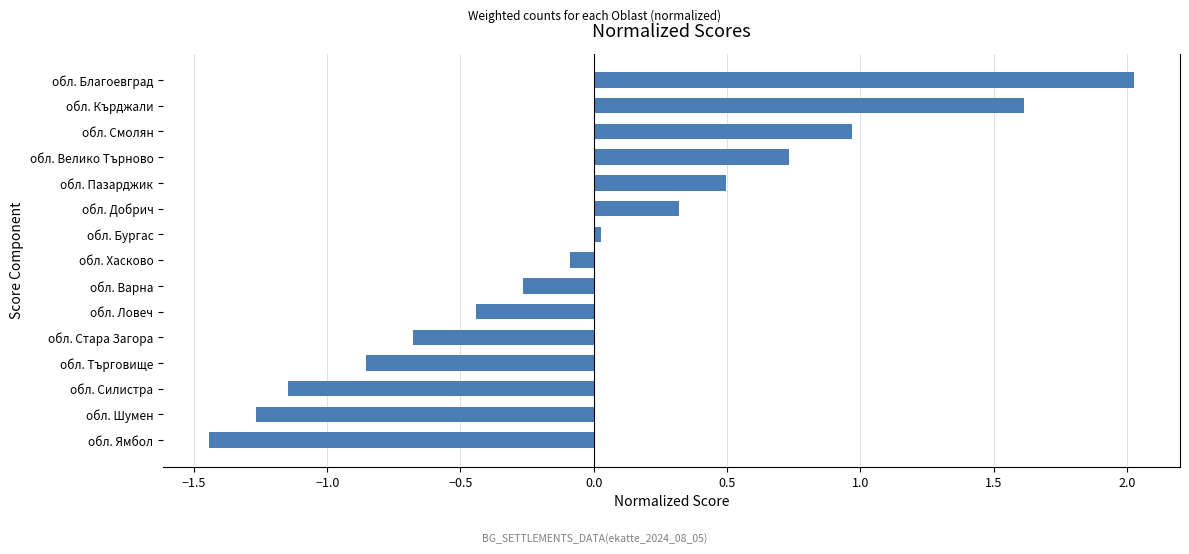

How many bars are there in total?

15